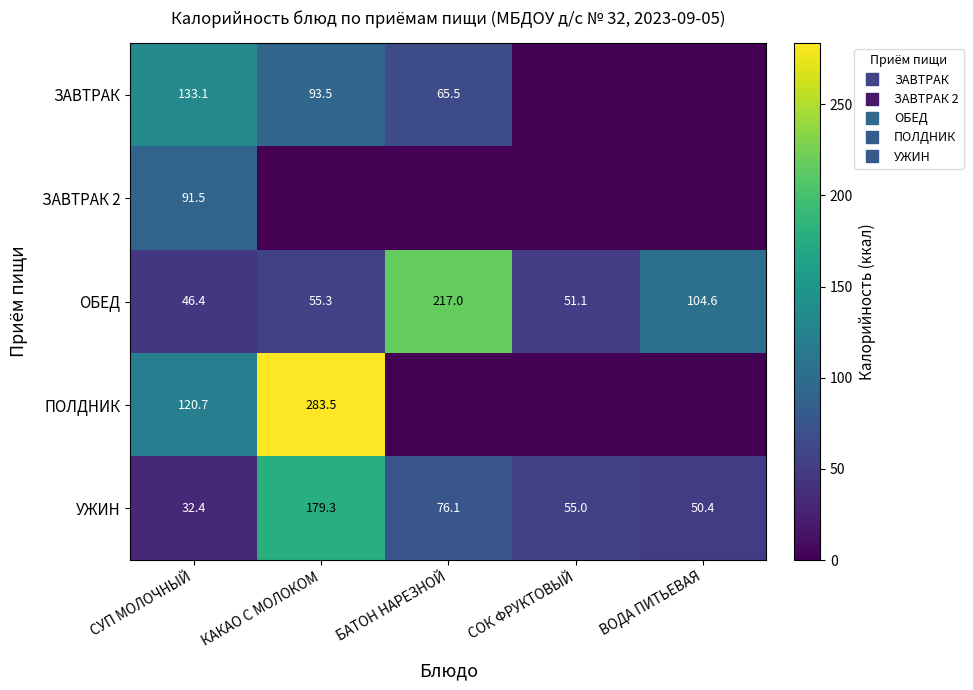

What is the difference between the ОБЕД values at СУП МОЛОЧНЫЙ and БАТОН НАРЕЗНОЙ?

170.5